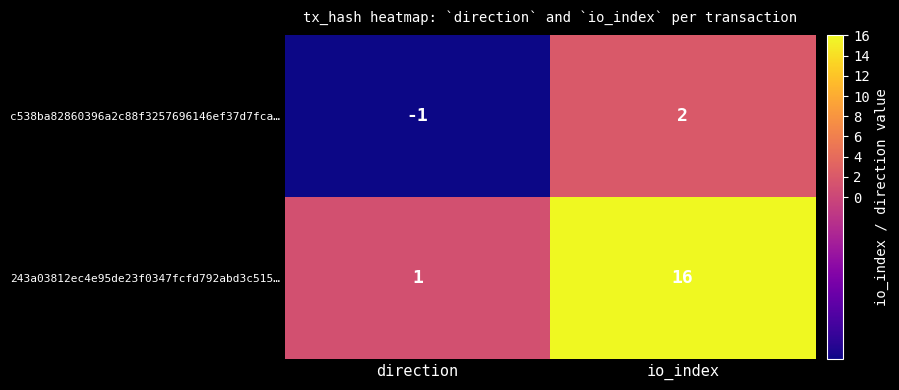

Which series has the widest spread of values?

243a03812ec4e95de23f0347fcfd792abd3c515…